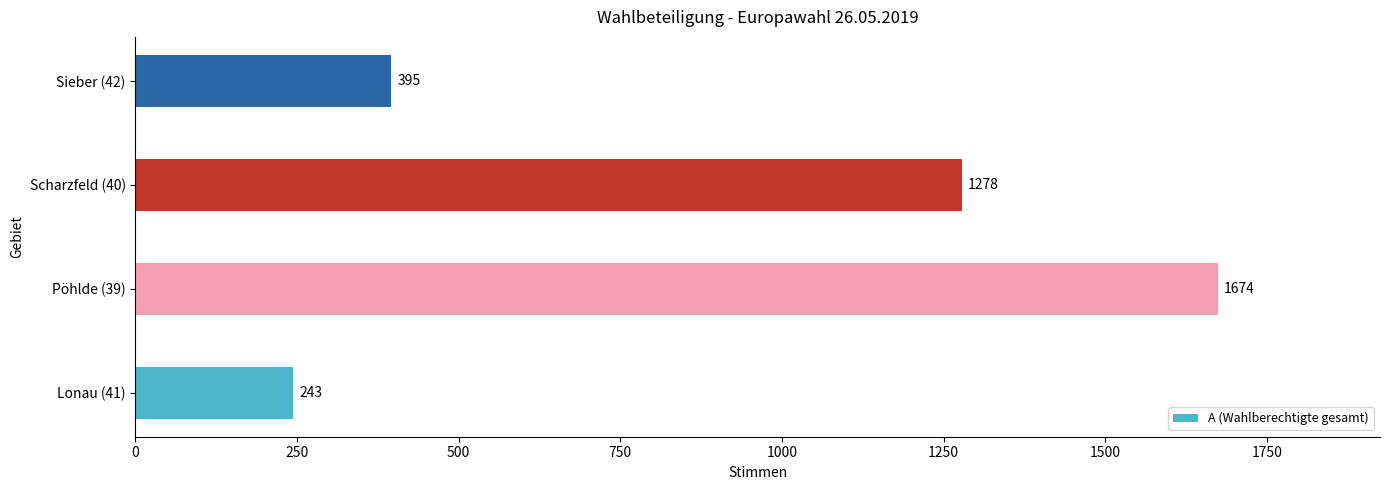

At which category does the chart reach its peak across all series?

Pöhlde (39)